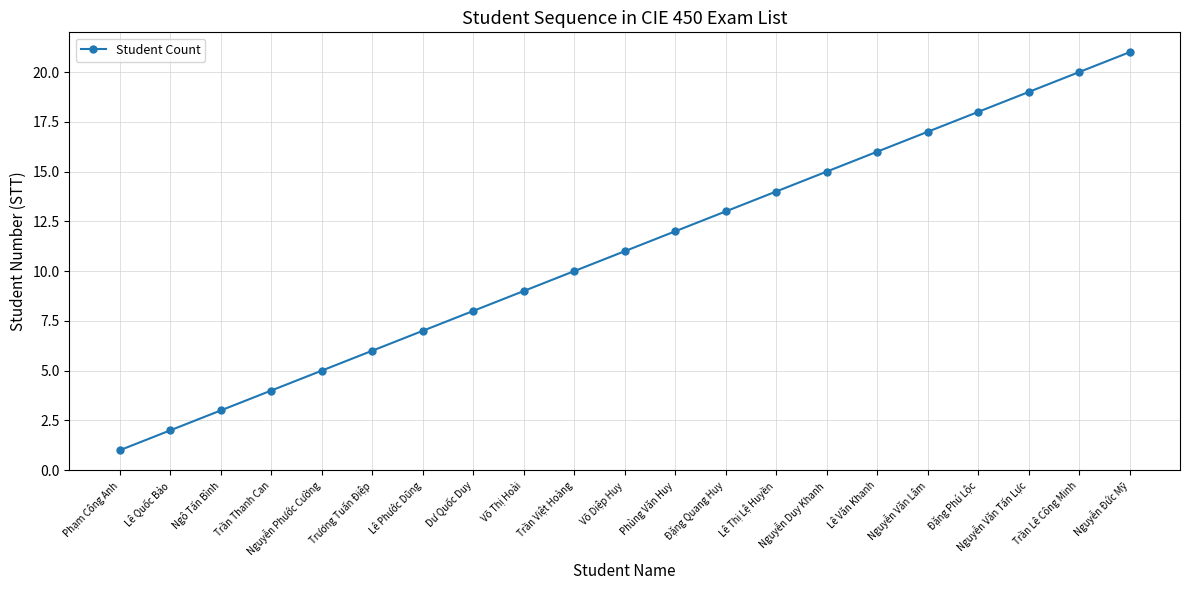

What is the label of the 18th point from the left?

Đặng Phú Lộc